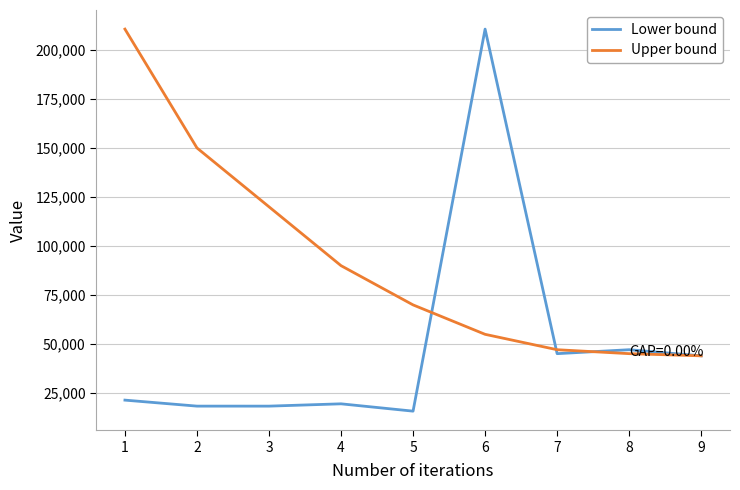

True or false: Lower bound has more than 1 interior local peaks.

True